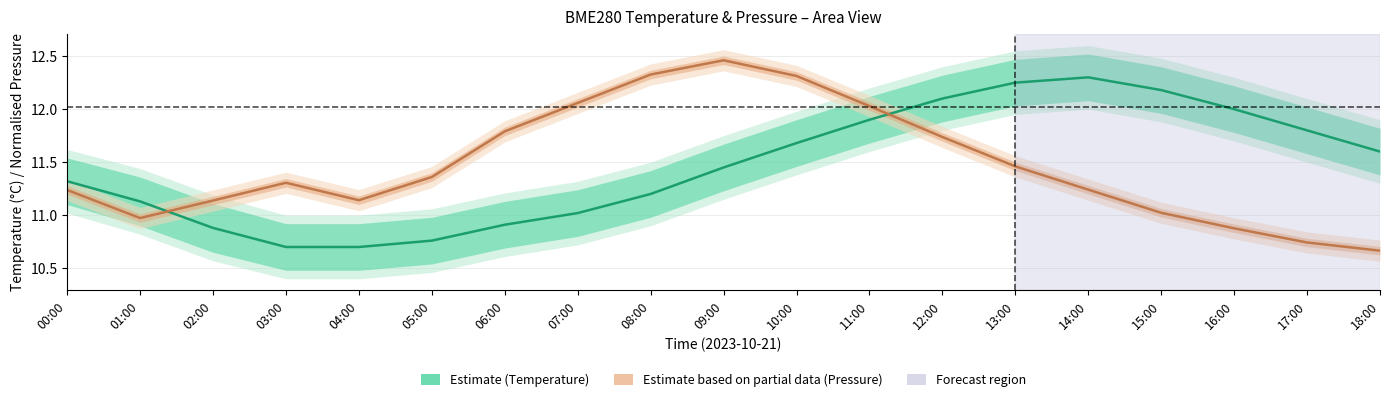

At 11:00, list the series in order from smallest to largest.

Estimate (Temperature), Estimate based on partial data (Pressure)